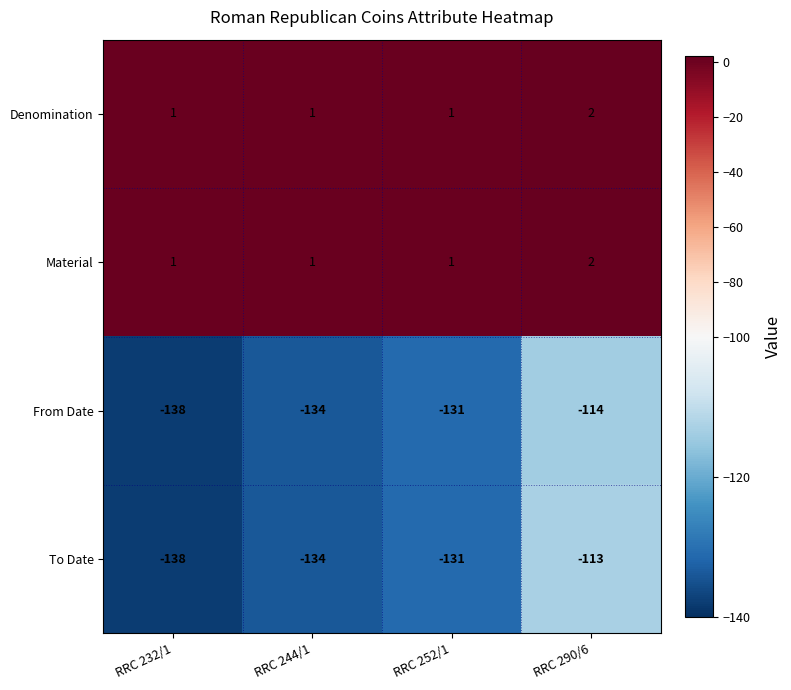

What is the total value across all series at RRC 232/1?

-274